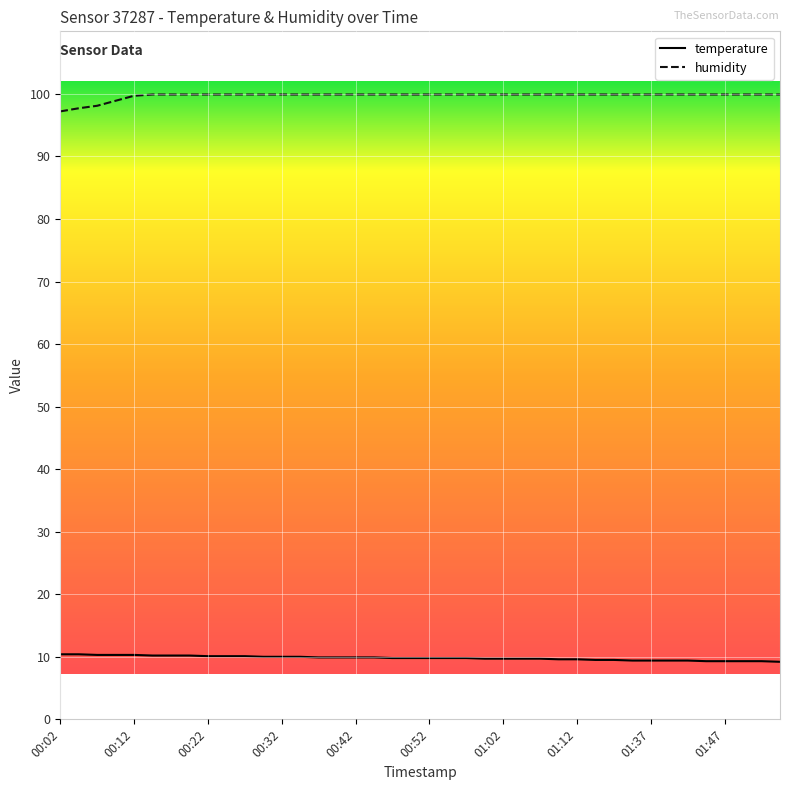

List the series in order of their peak value, lowest first.

temperature, humidity